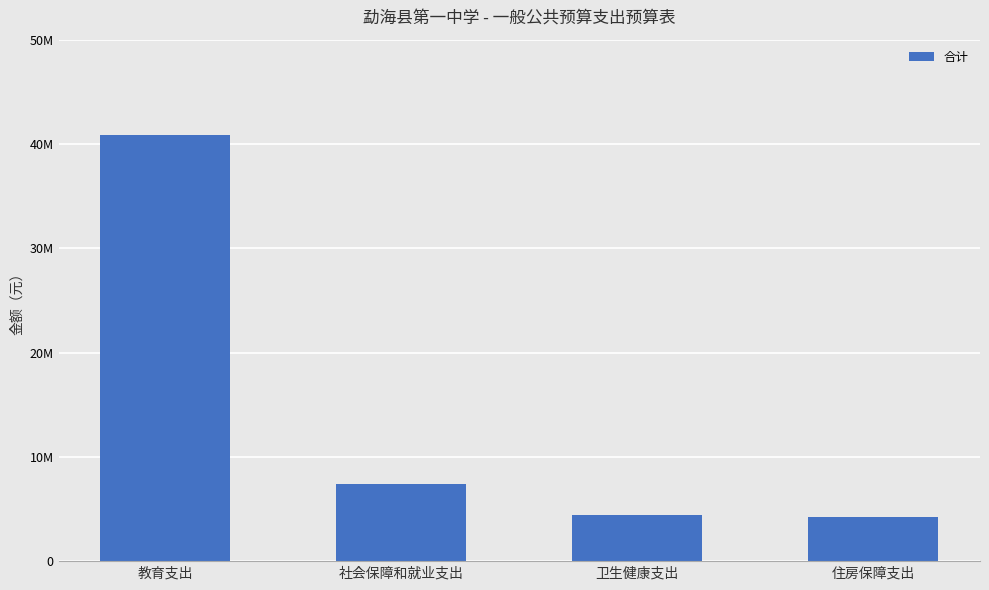

Does the chart contain any negative values?

No